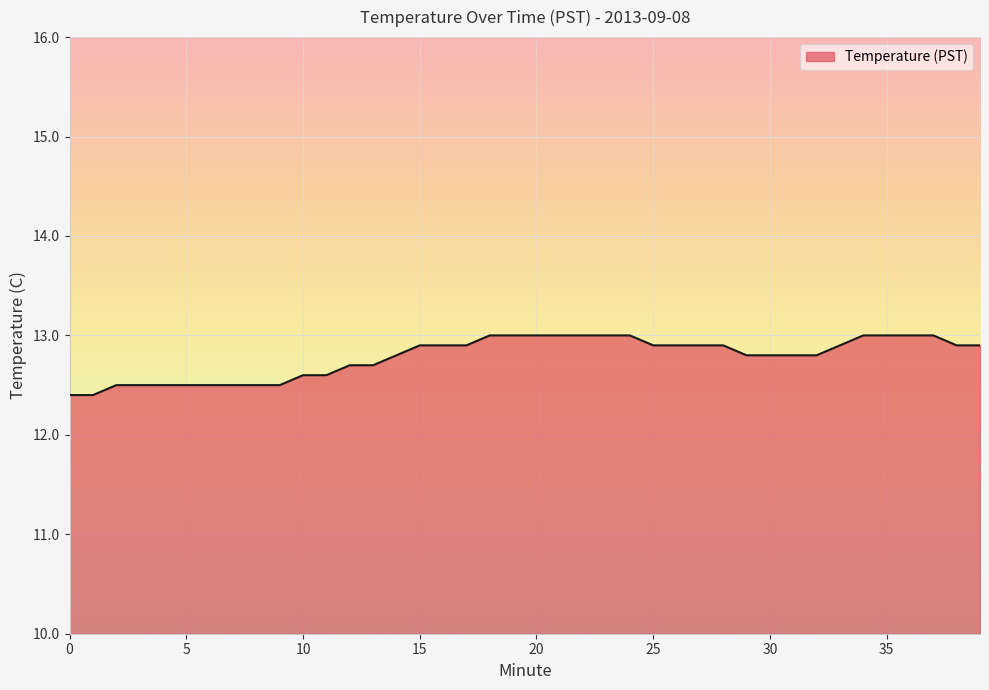

How many values are between 12 and 13?

40